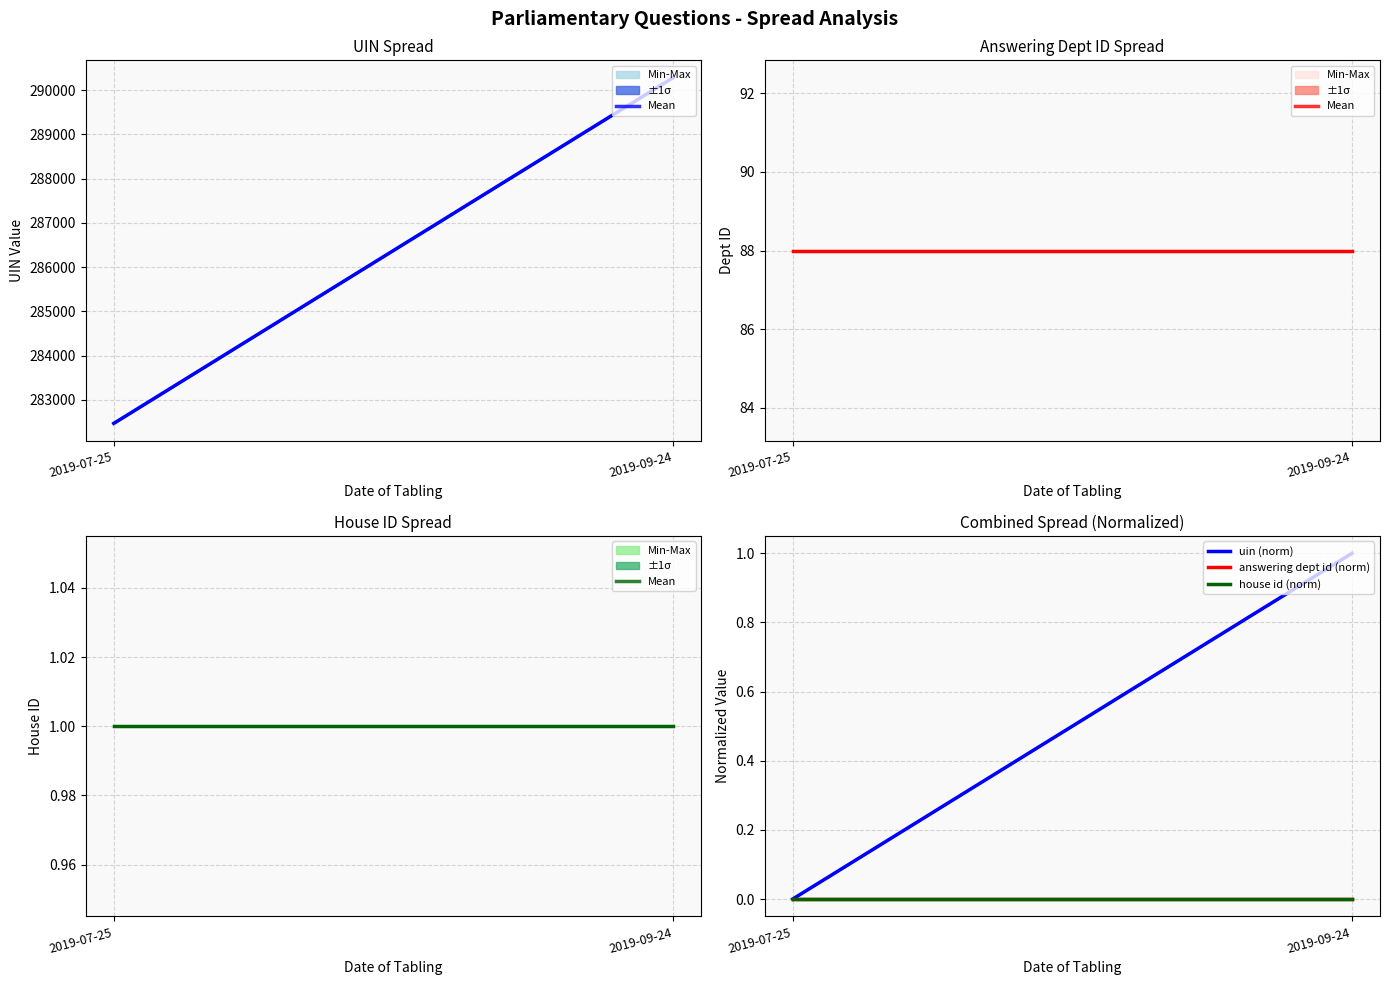

Does the chart display data point markers on the line(s)?

No